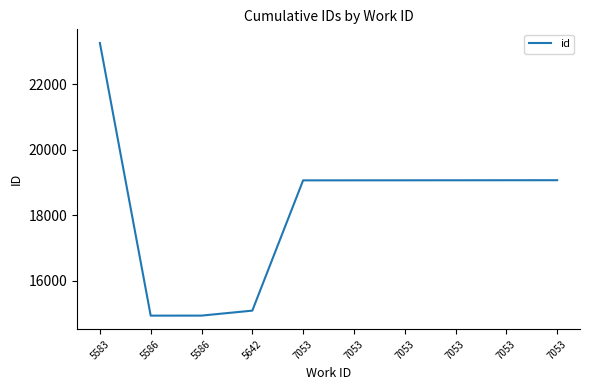

List the labels in order of value, largest first.

5583, 7053, 7053, 7053, 7053, 7053, 7053, 5642, 5586, 5586